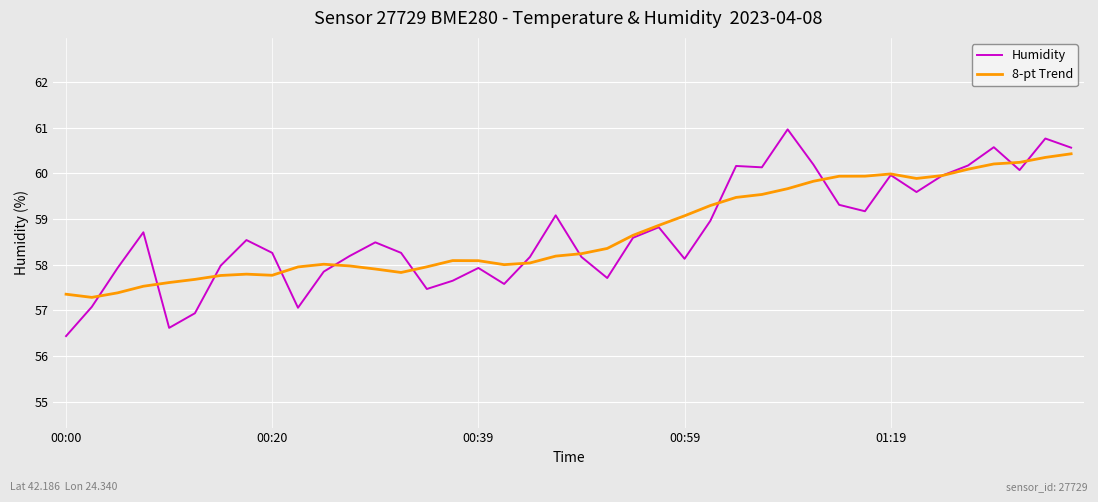

Which series has the largest range (max minus min)?

Humidity